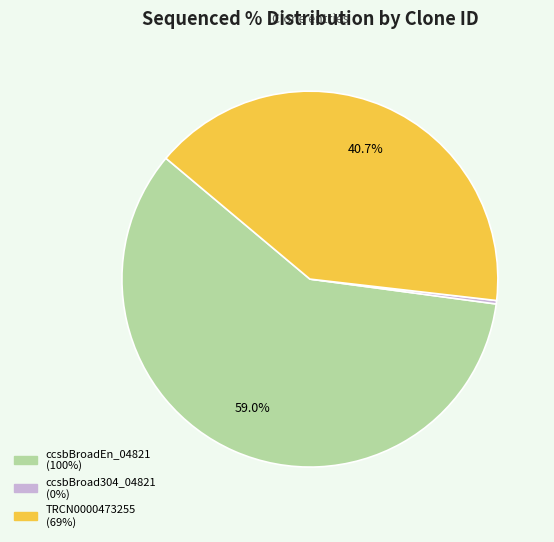

To the nearest percent, what is the difference between the TRCN0000473255 and ccsbBroadEn_04821 slice percentages?

18%